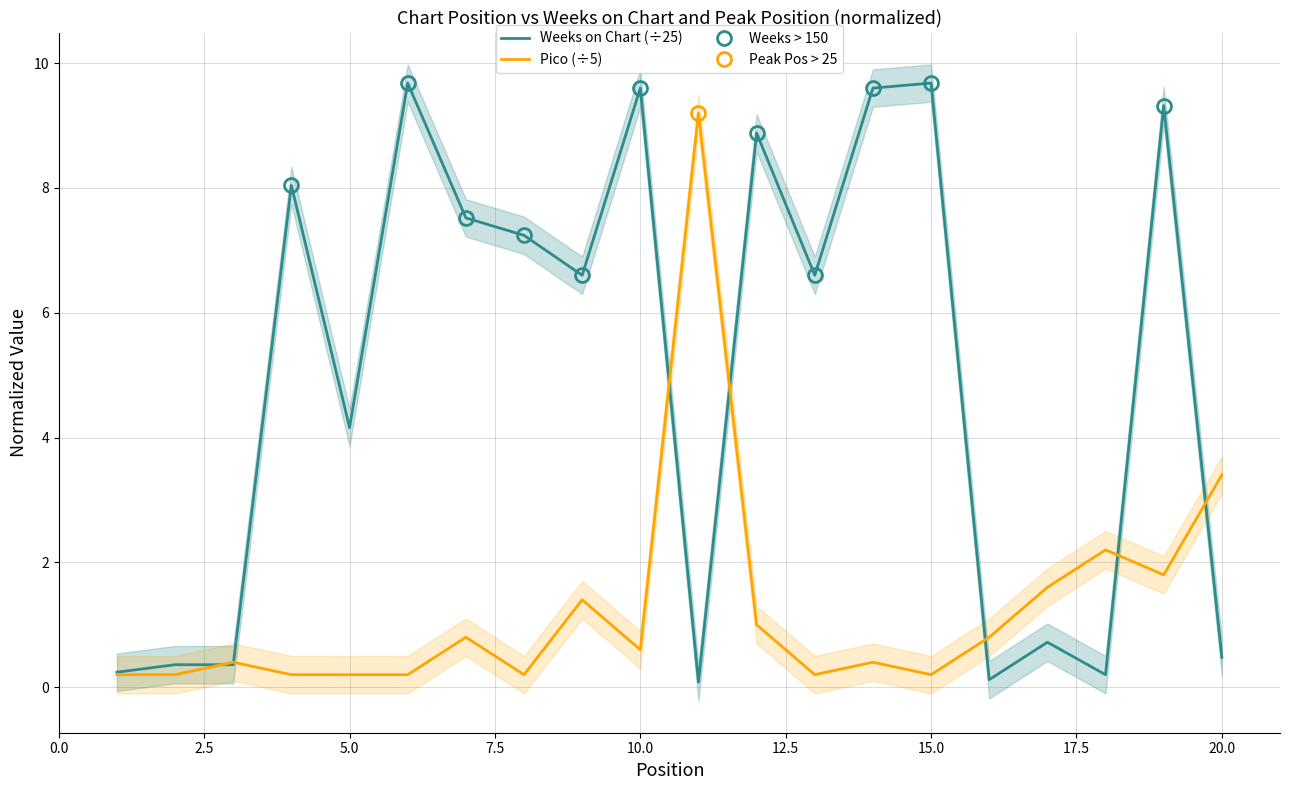

The Pico series shows 1.7 at 12. True or false?

False